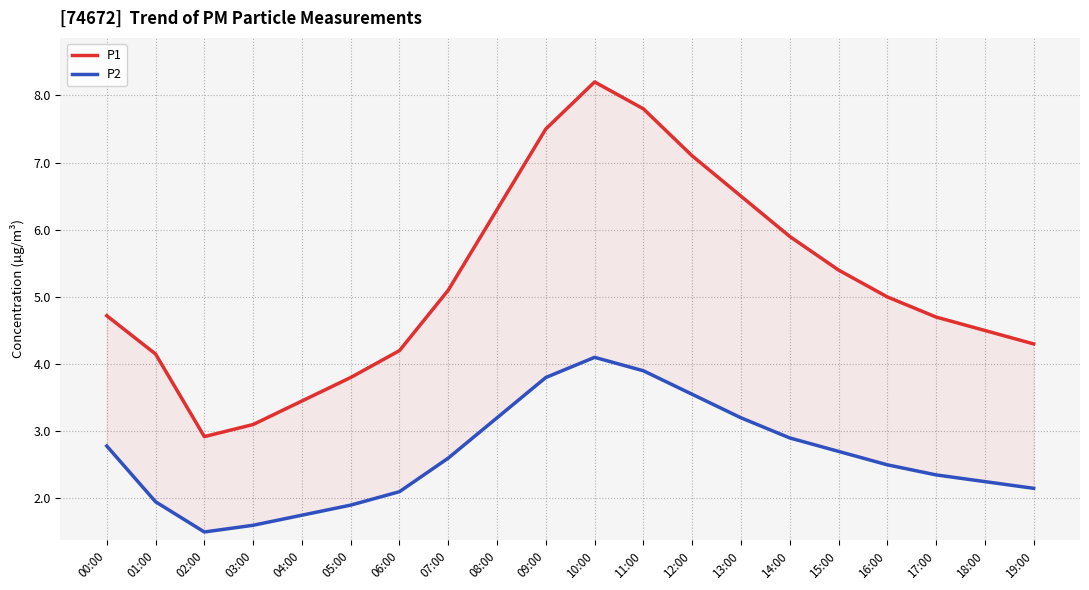

Is it true that P1 equals 3.4 at 15:00?

False